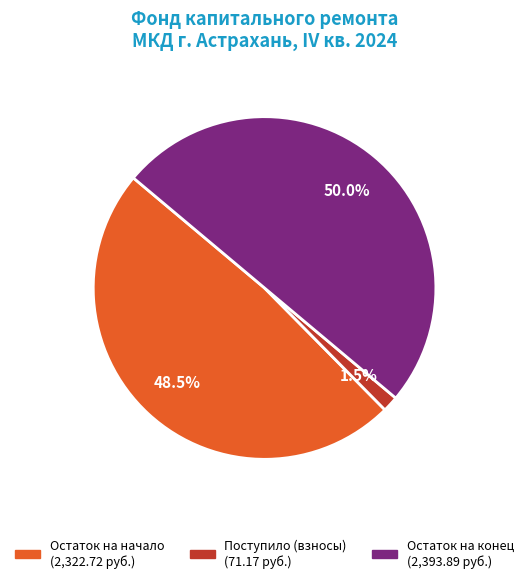

What is the largest slice in the pie chart?

Остаток на конец периода